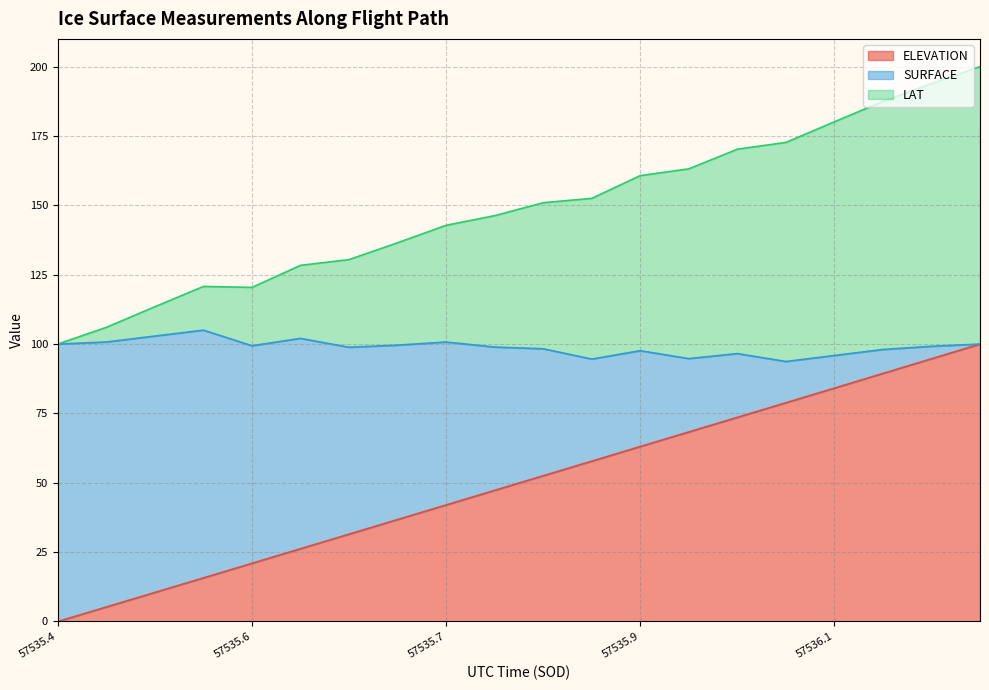

Where does the SURFACE series first go above 150?

57535.8183